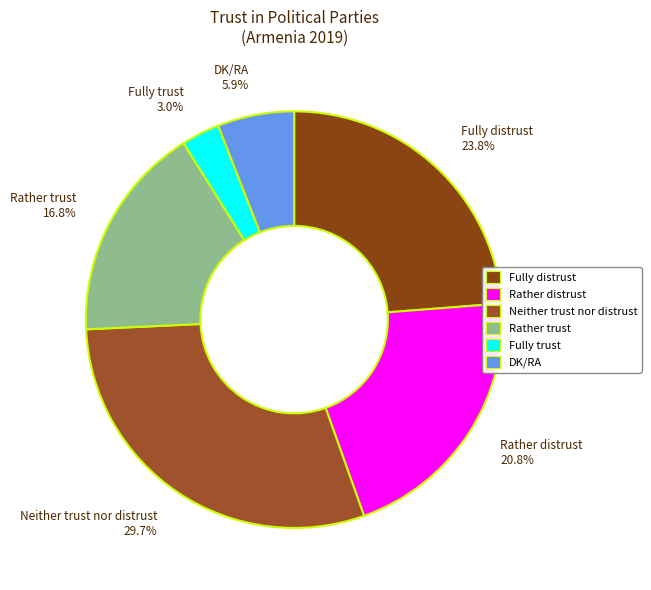

What percentage do DK/RA and Fully distrust together represent?

29.7%